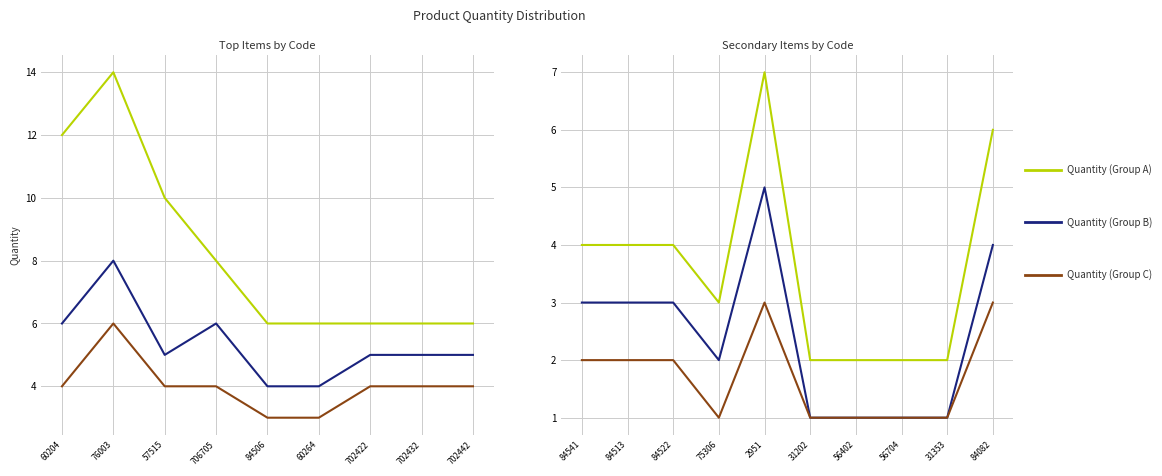

Which series has the largest total across all categories?

Quantity (Group A)